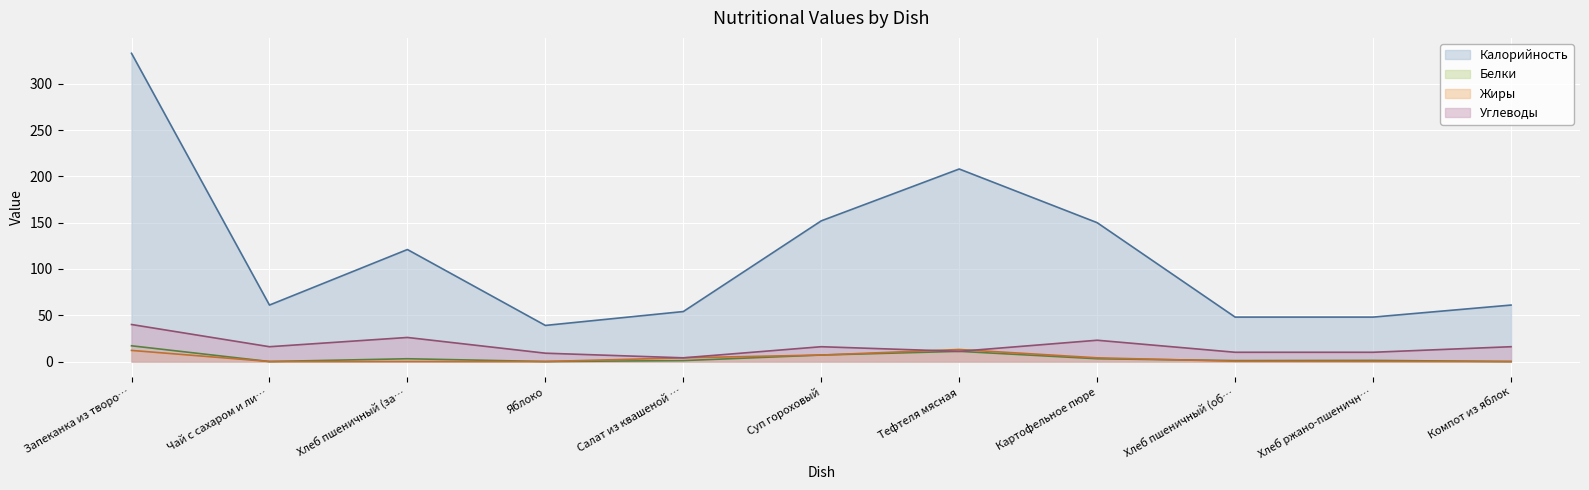

What is the difference between the highest and lowest values at Яблоко?

39.0